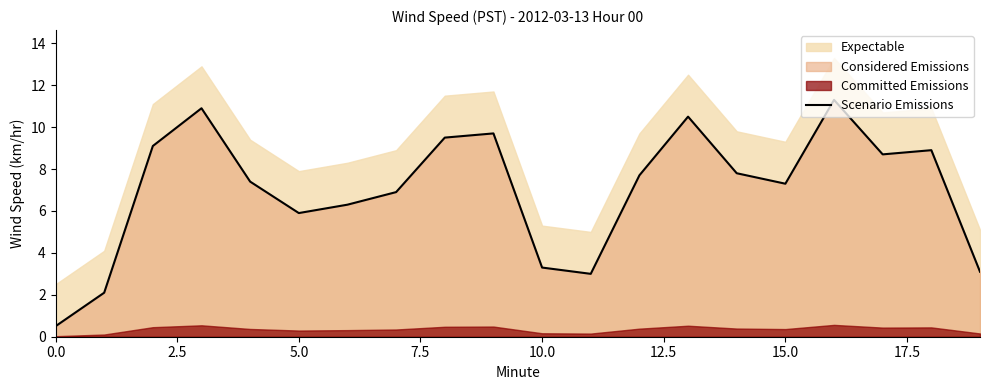

What is the maximum value for Scenario Emissions?

11.3